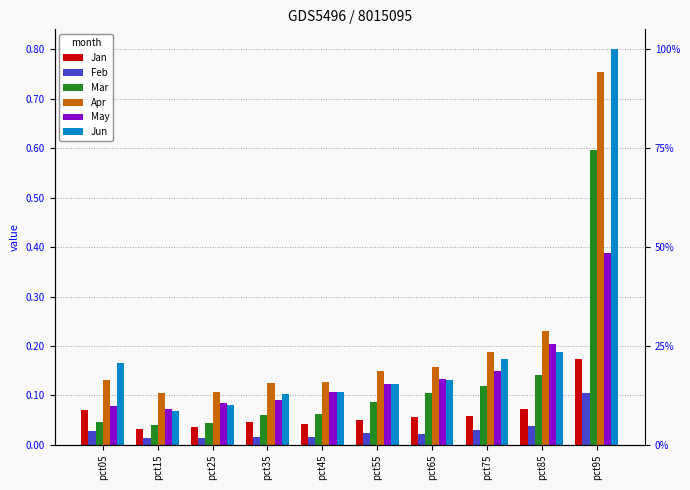

What is the spread (max minus min) of values at pct65?

0.1